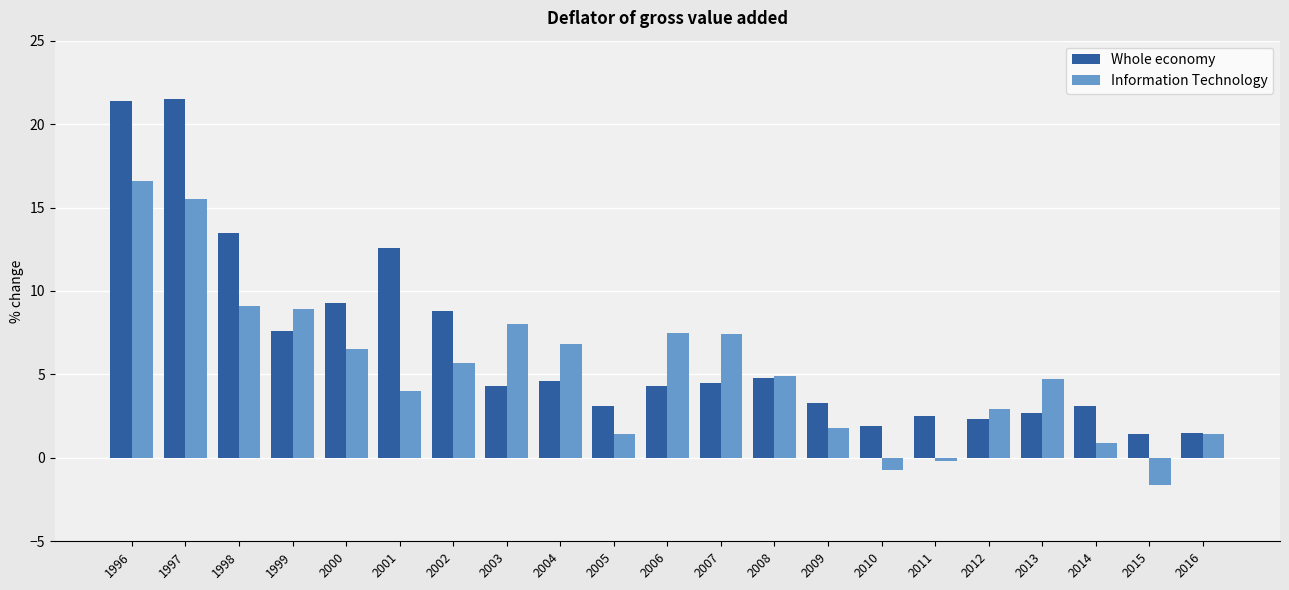

List the series in order of their peak value, highest first.

Whole economy, Information Technology